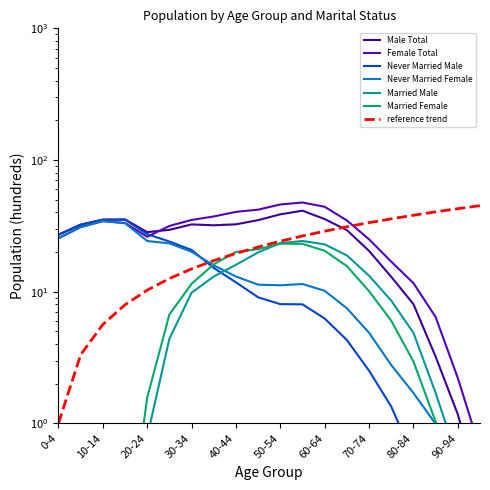

What is the average value of the Female Total series?

28.6